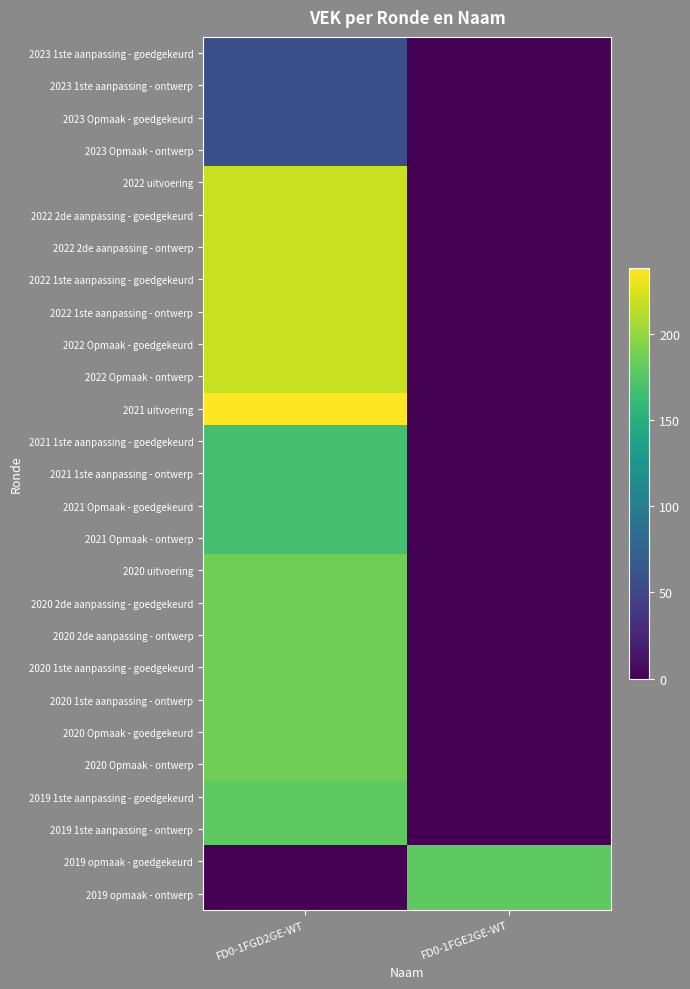

Between FD0-1FGD2GE-WT and FD0-1FGE2GE-WT, which series saw the biggest shift?

2021 uitvoering